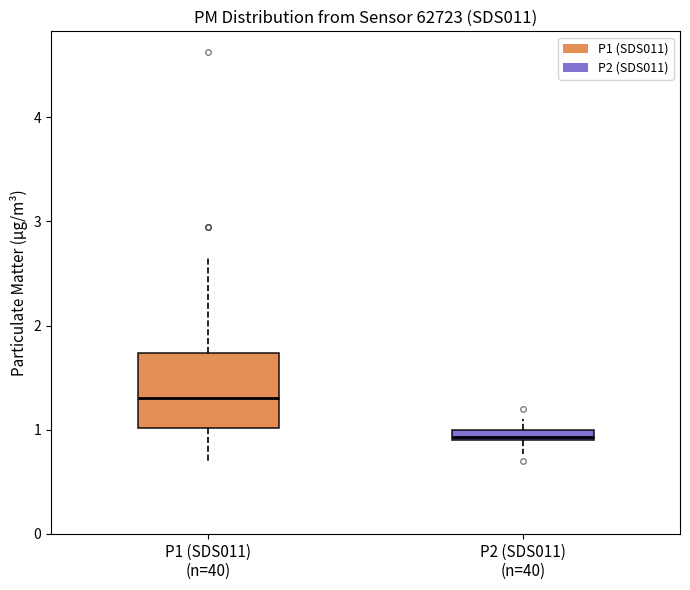

Comparing the boxes themselves (not the whiskers), which one is the tallest?

P1 (SDS011) (n=40)